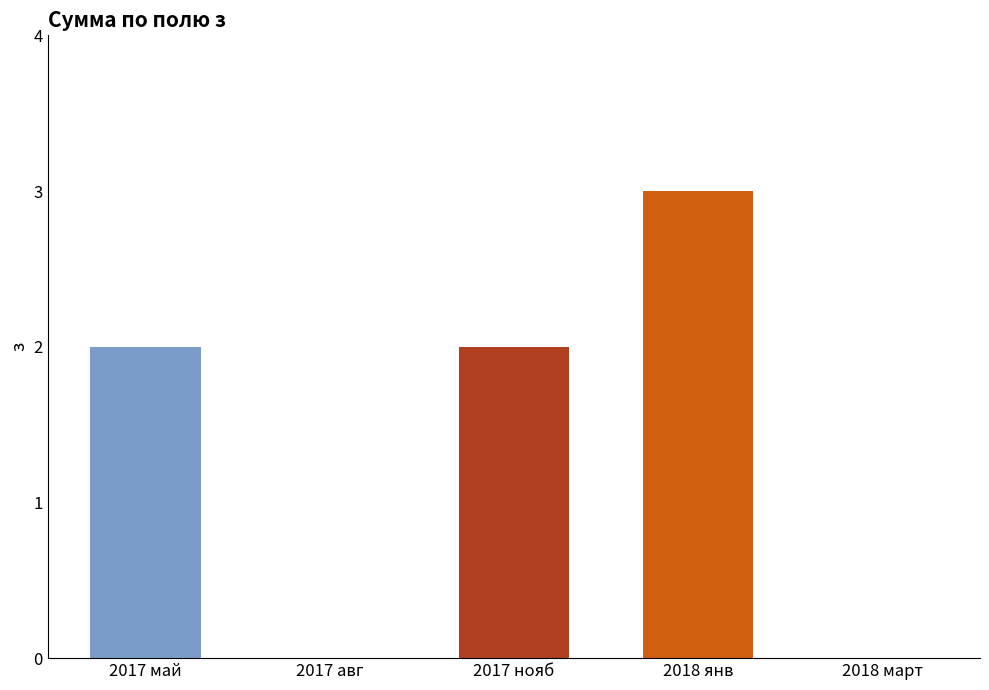

Between 2018 янв and 2017 нояб, which is larger?

2018 янв